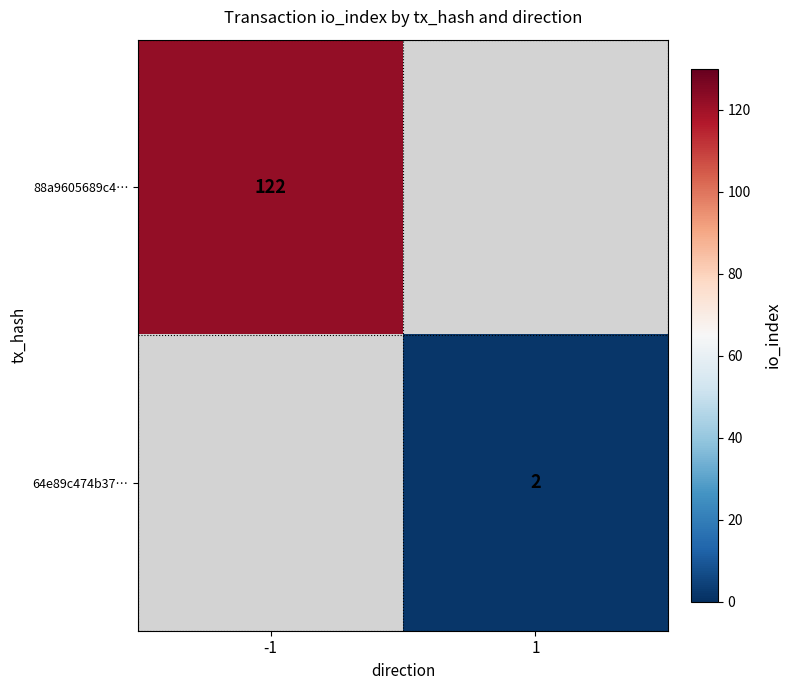

Which category has the lowest value across all series?

1